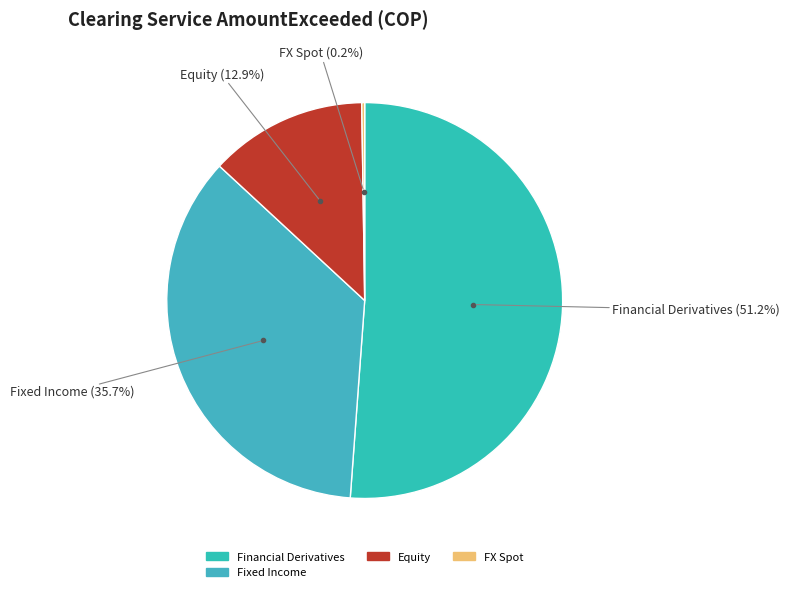

To the nearest percent, what is the average slice percentage?

25%